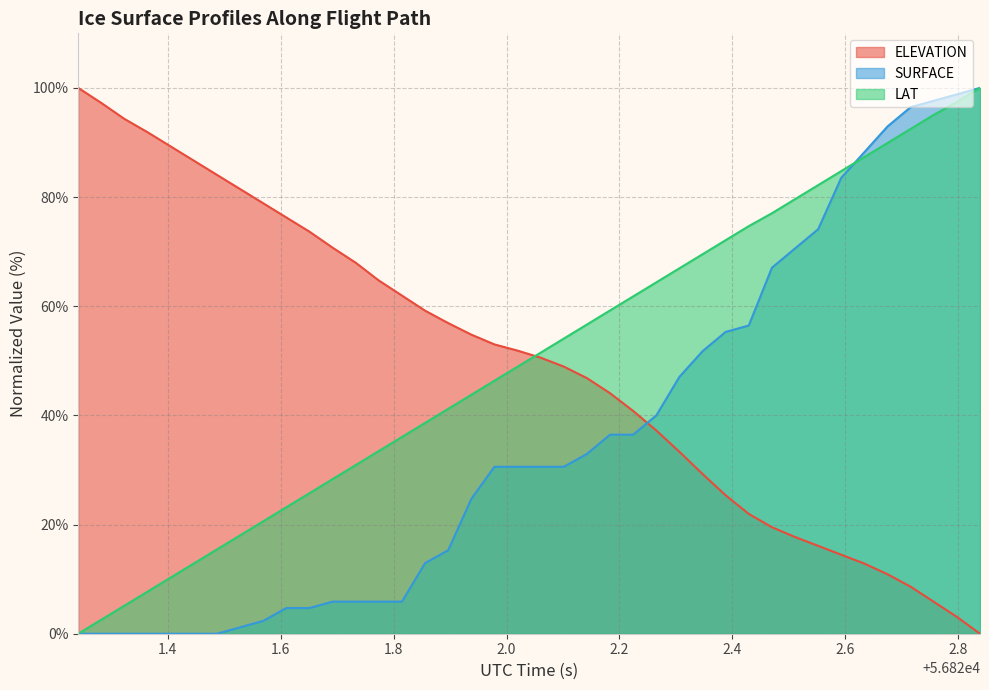

True or false: ELEVATION has more than 0 points higher than both neighbors.

False